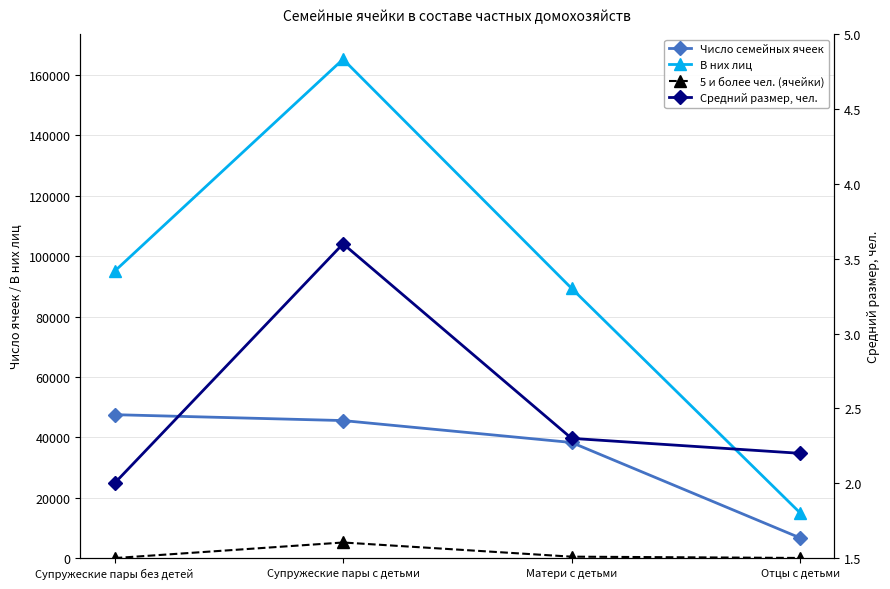

What is the maximum value for В них лиц?

165243.0